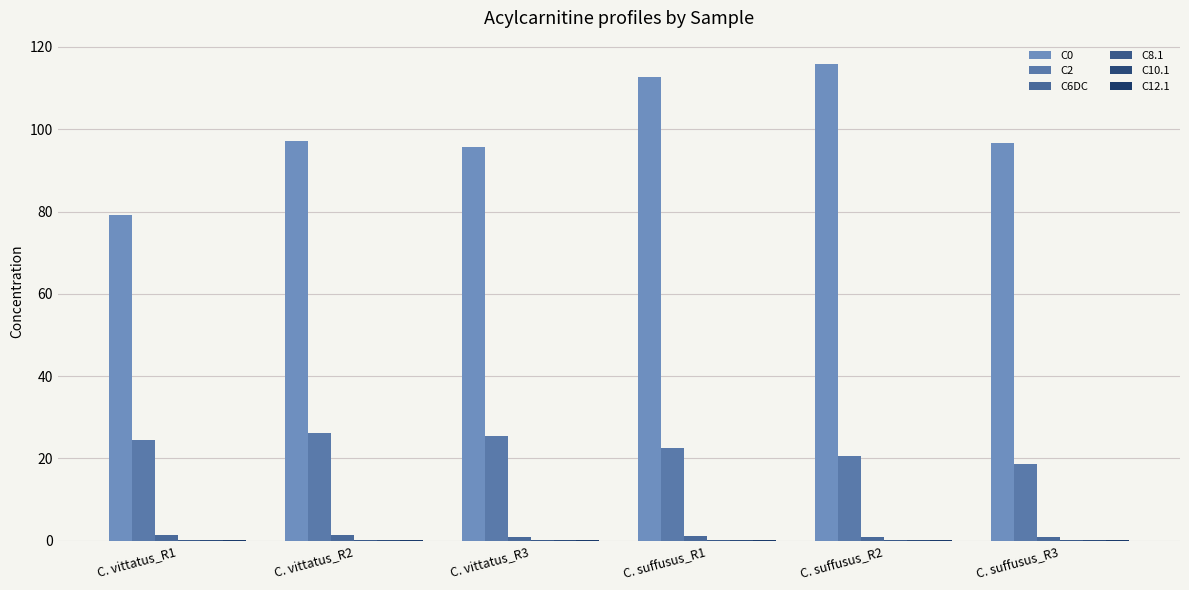

The C8.1 series shows 0.2 at C. vittatus_R3. True or false?

True